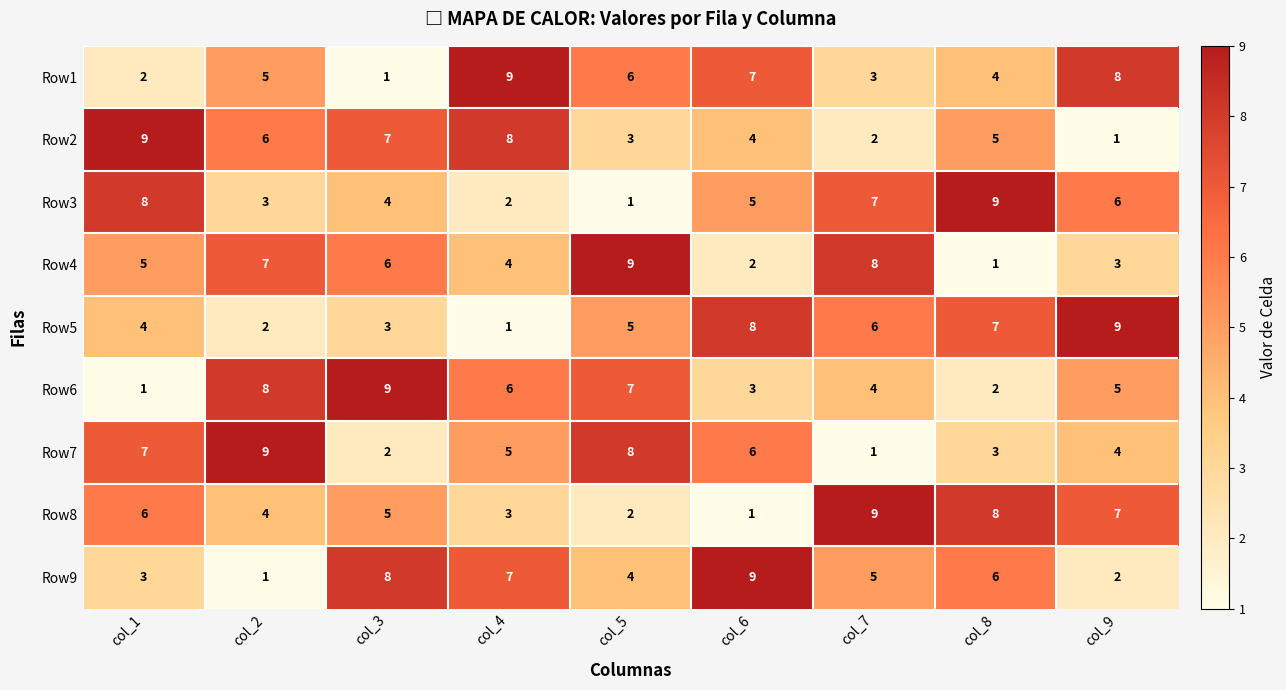

What is the greatest value displayed?

9